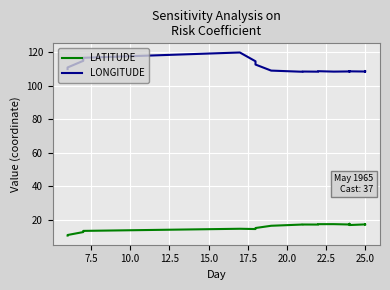

True or false: LONGITUDE and LATITUDE intersect in this chart.

False